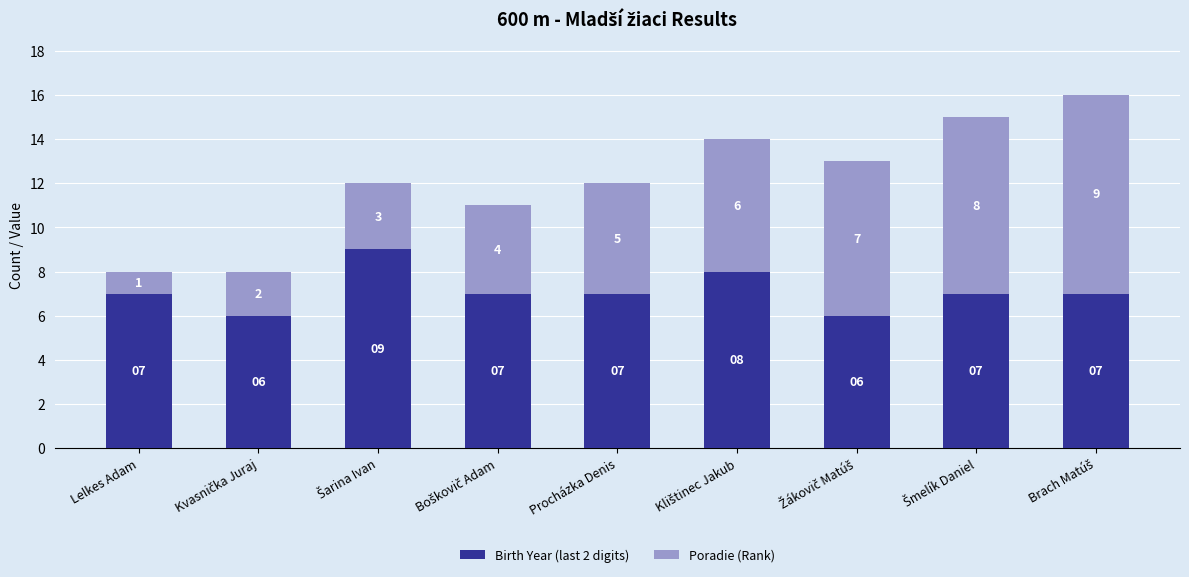

The value of Birth Year (last 2 digits) at Procházka Denis is 7. True or false?

True